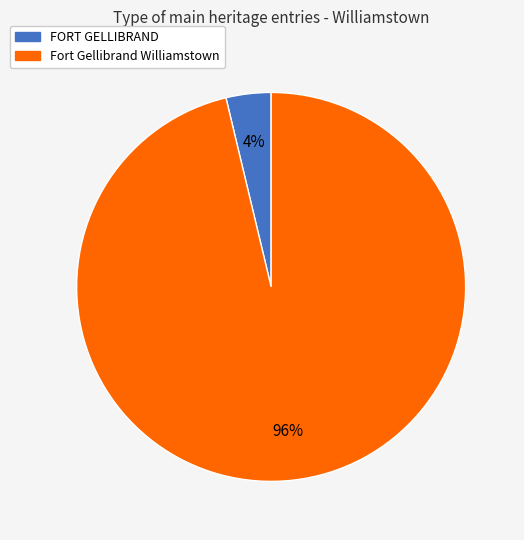

Is it true that Fort Gellibrand Williamstown is 96% of the pie?

True